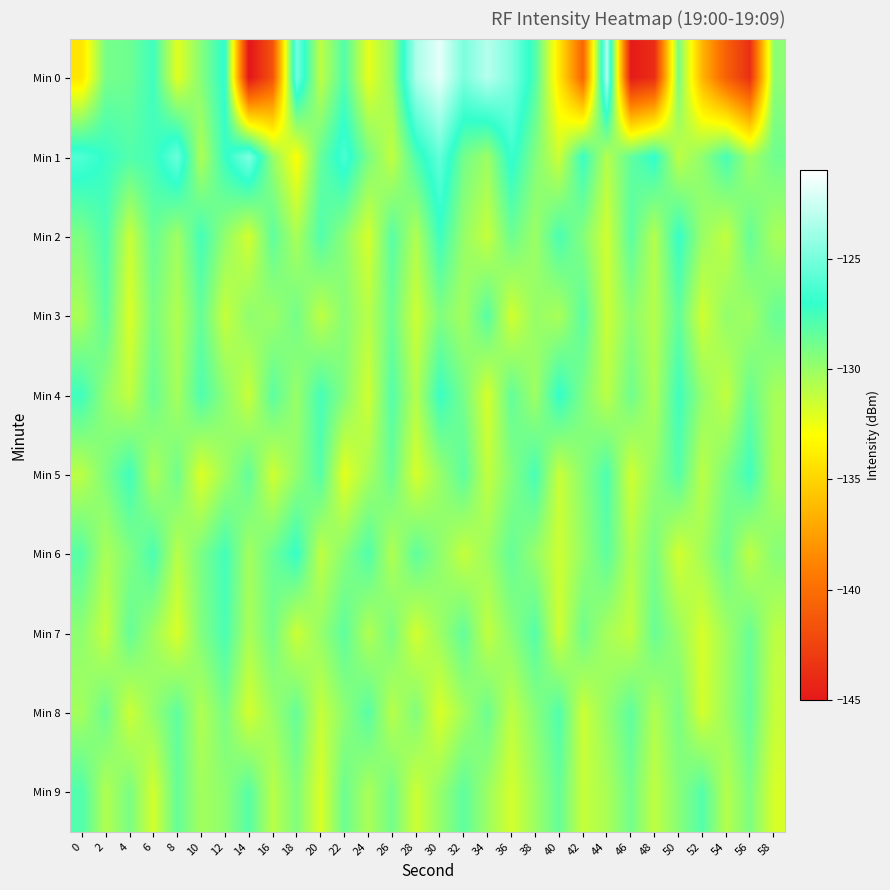

What is the total value across all series at 22?

-1291.1